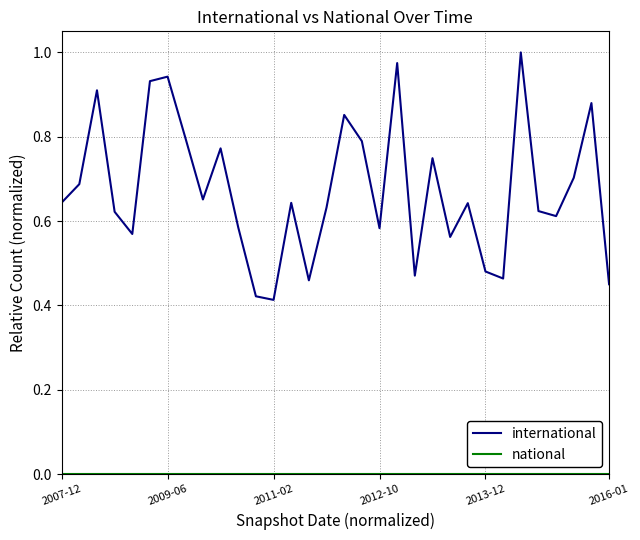

How many lines are shown in the chart?

2